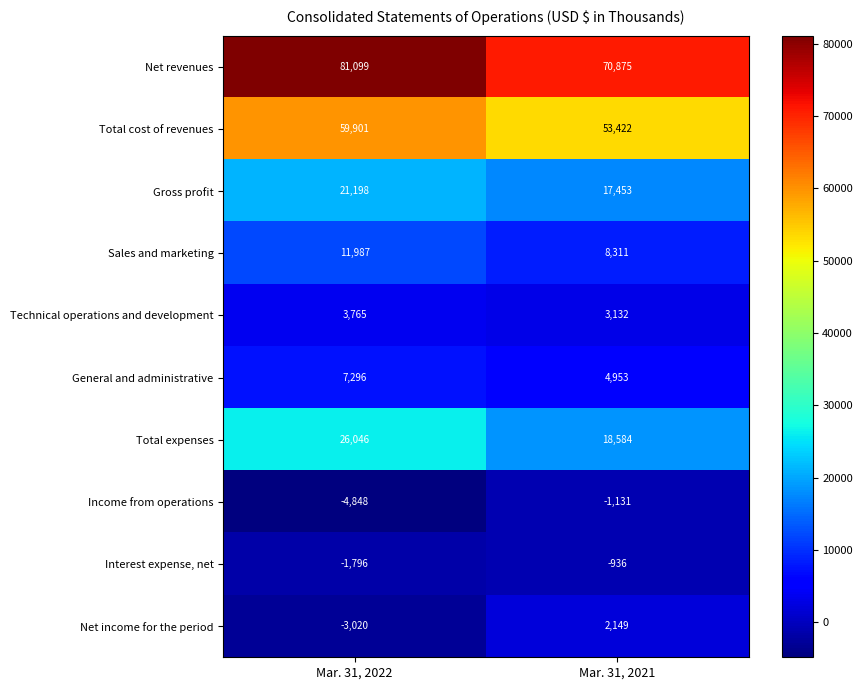

What is the sum of all Total cost of revenues values?

113323